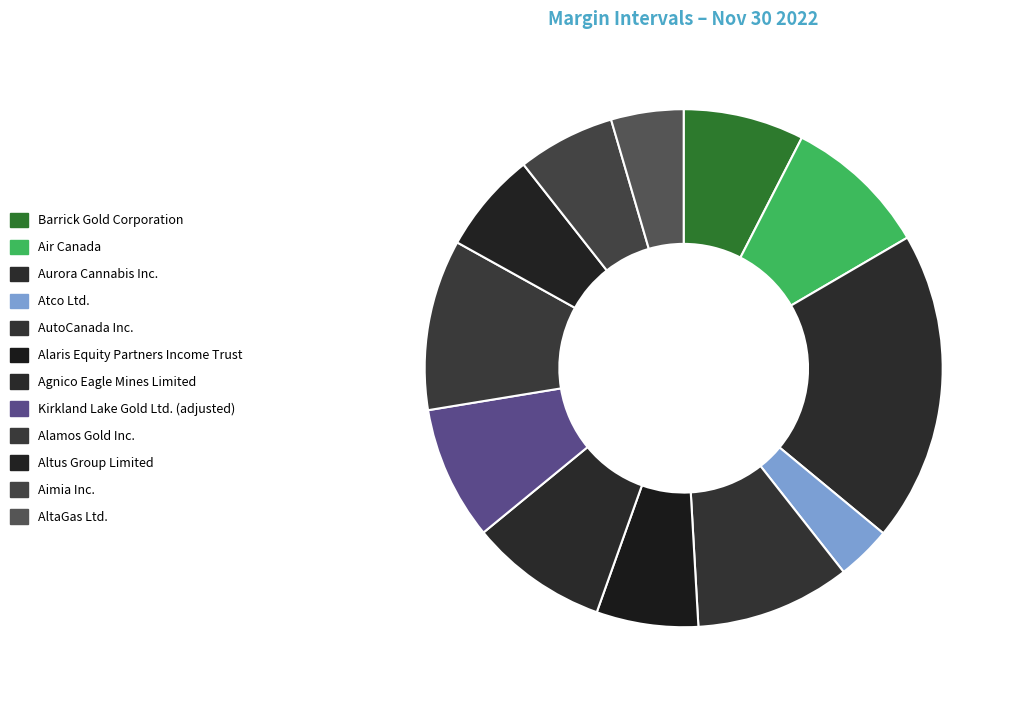

Does Alamos Gold Inc. represent more than half of the total?

No